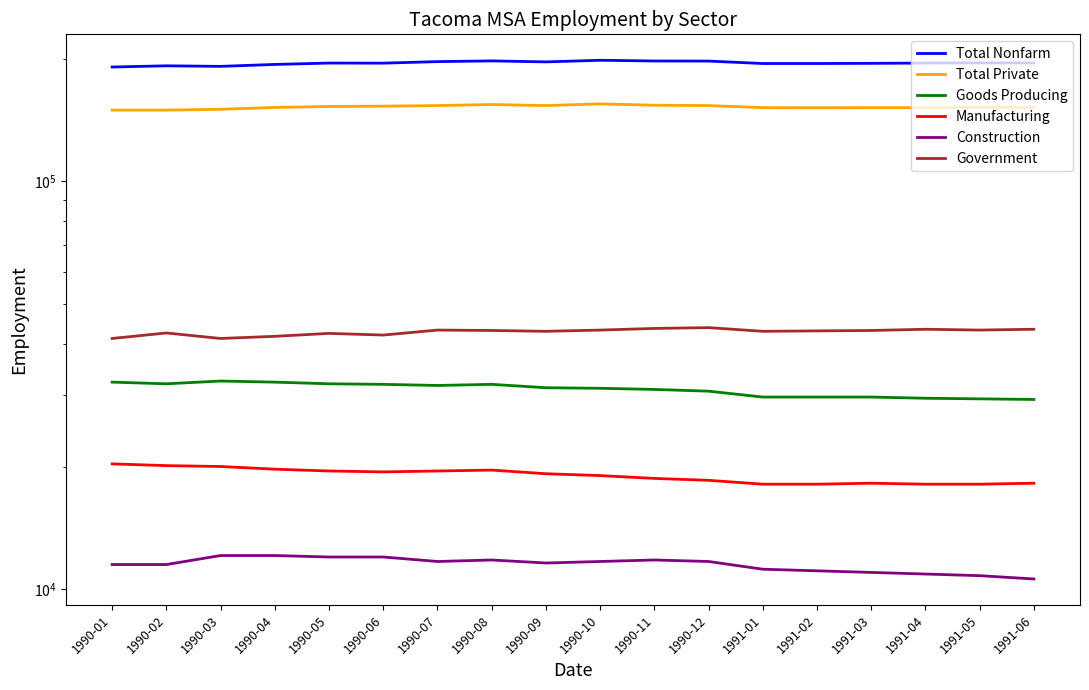

Which label corresponds to the largest value in the chart?

1990-10